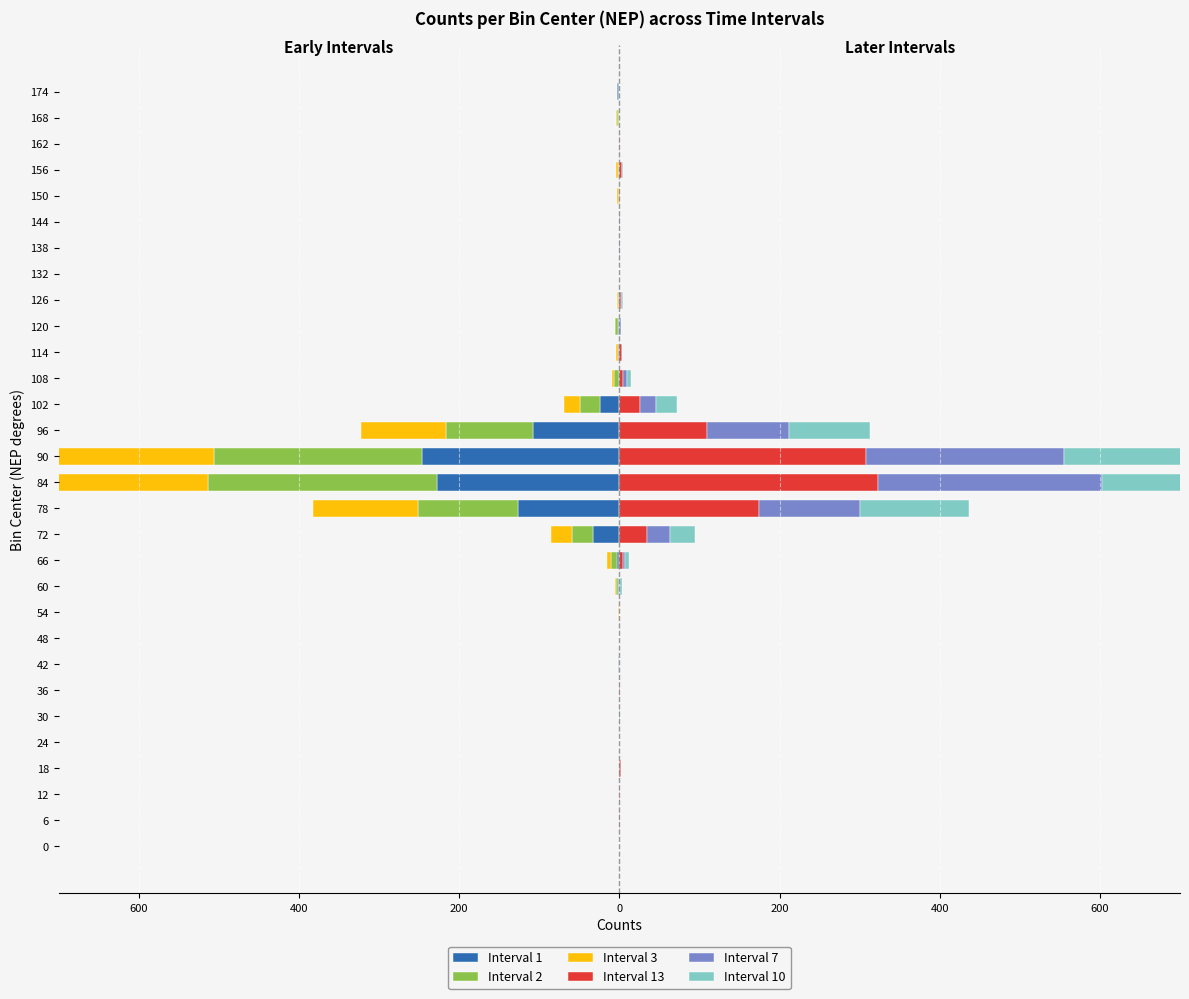

How many values in Interval 2 are below zero?

17